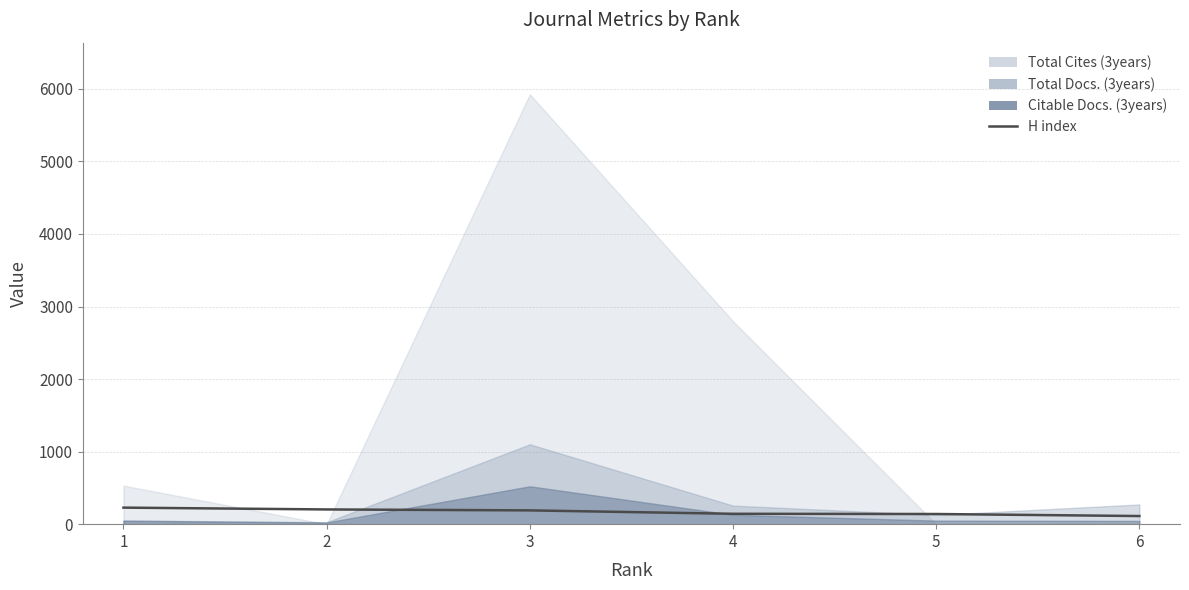

At which category does the chart reach its minimum across all series?

6